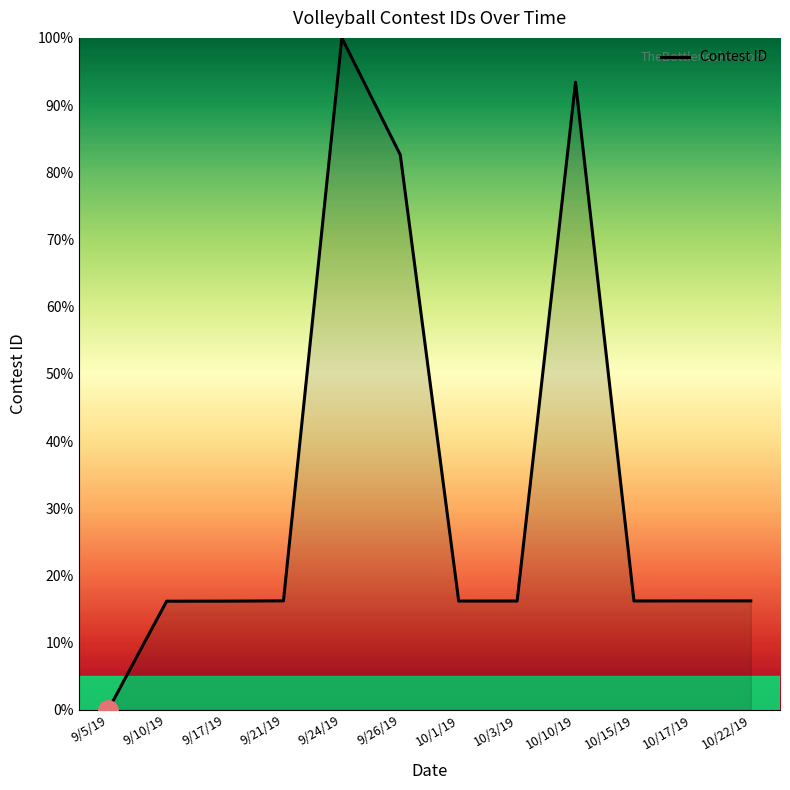

What position from the right is 9/10/19?

11